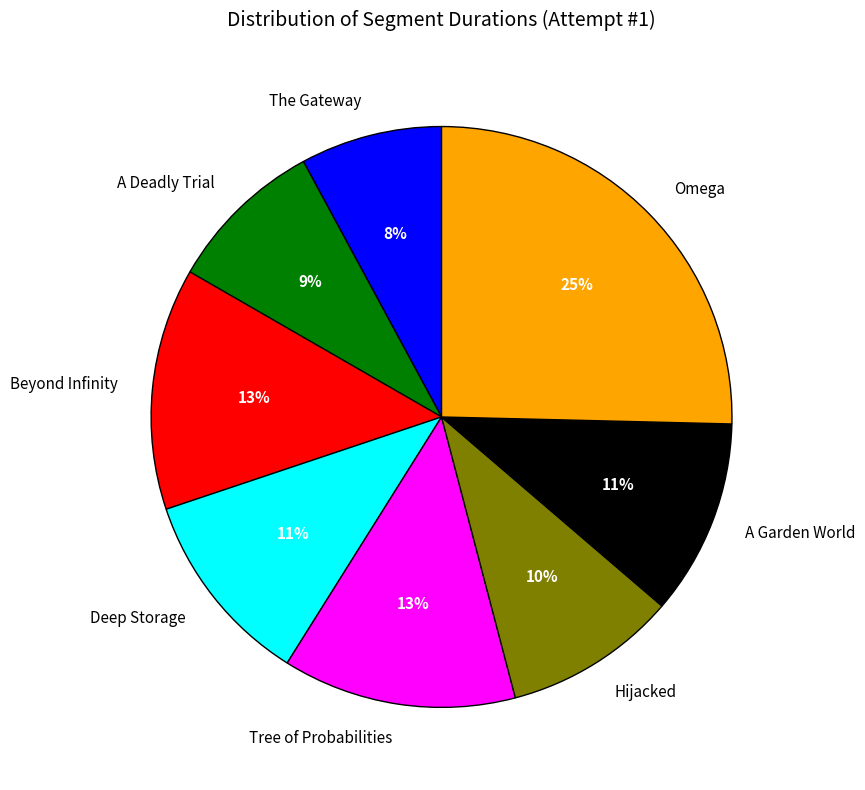

Does any single category account for the majority?

No